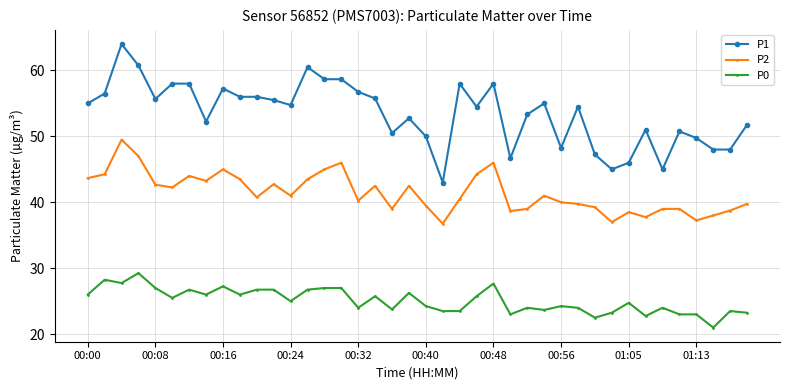

Which series has the largest total across all categories?

P1